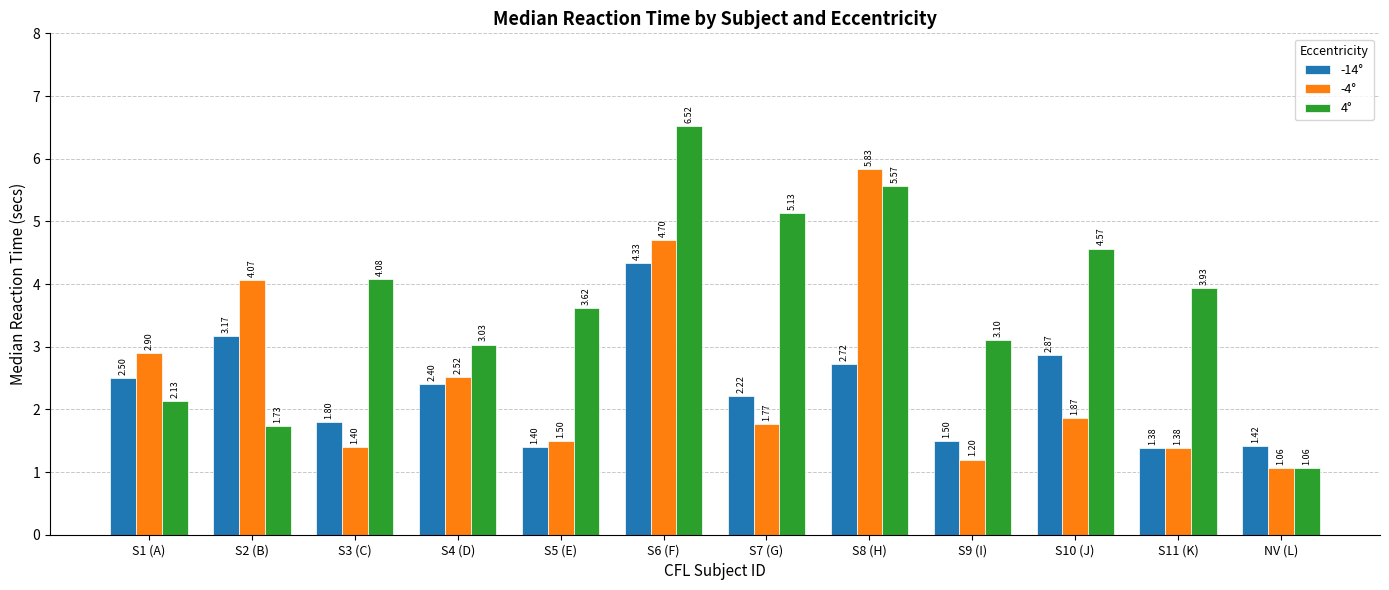

Where is -4° nearest to the value 3?

S1 (A)